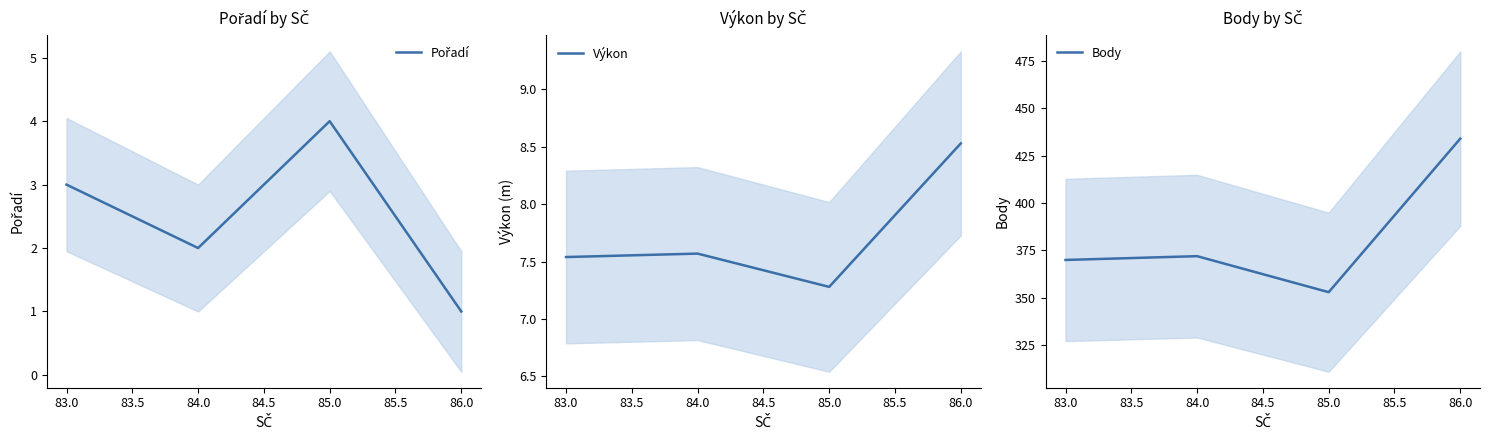

Where is Výkon nearest to the value 7?

85.0